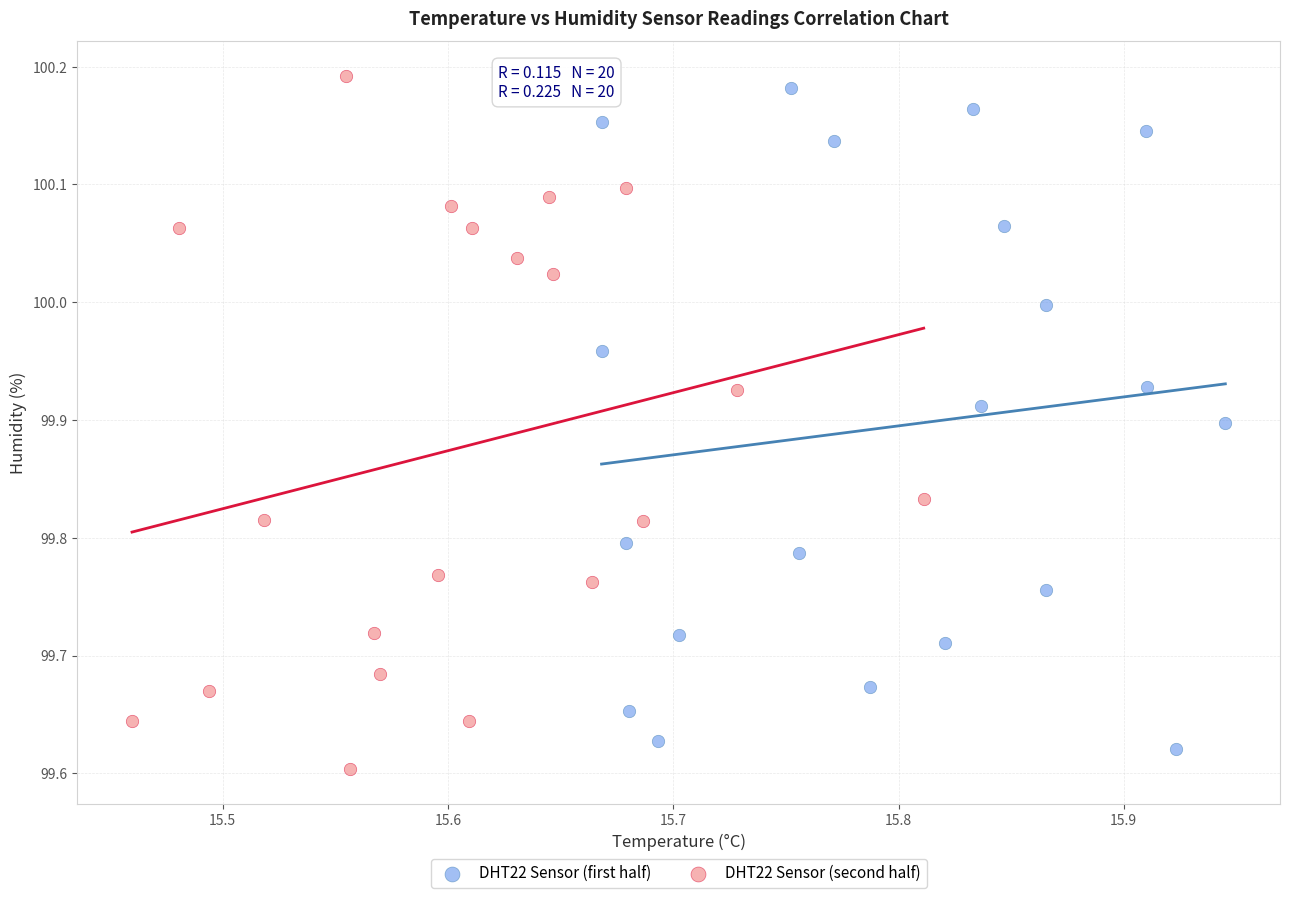

What are all the series names shown in the legend?

DHT22 Sensor (first half), DHT22 Sensor (second half)